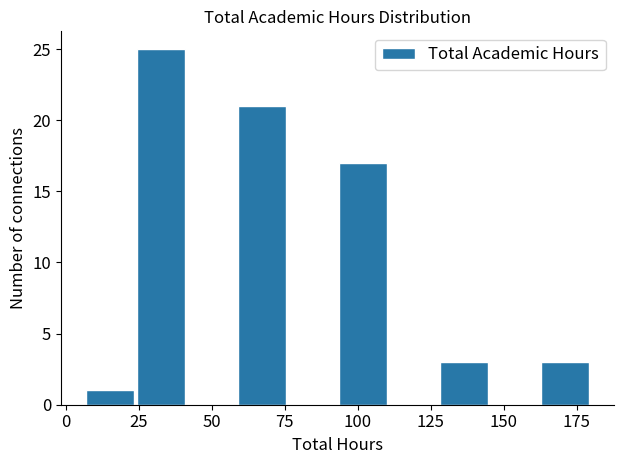

Read against the x-axis, roughly where is the centre of the tallest bar?

35